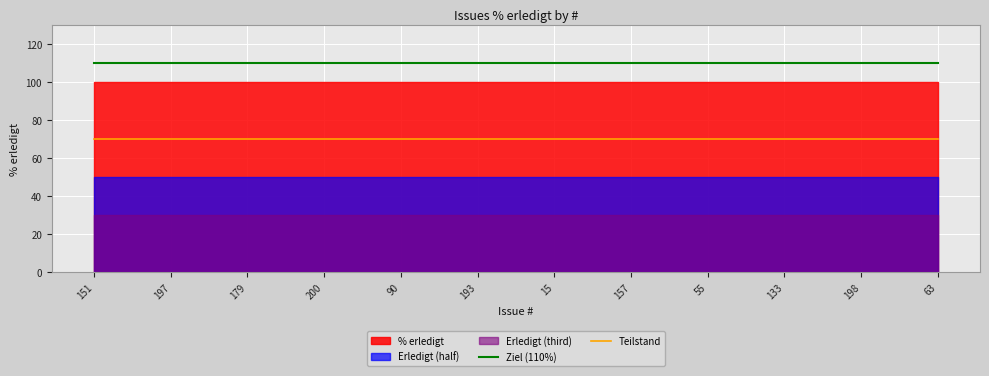

Is the value of Ziel (110%) at 90 greater than the value of Teilstand at 90?

Yes